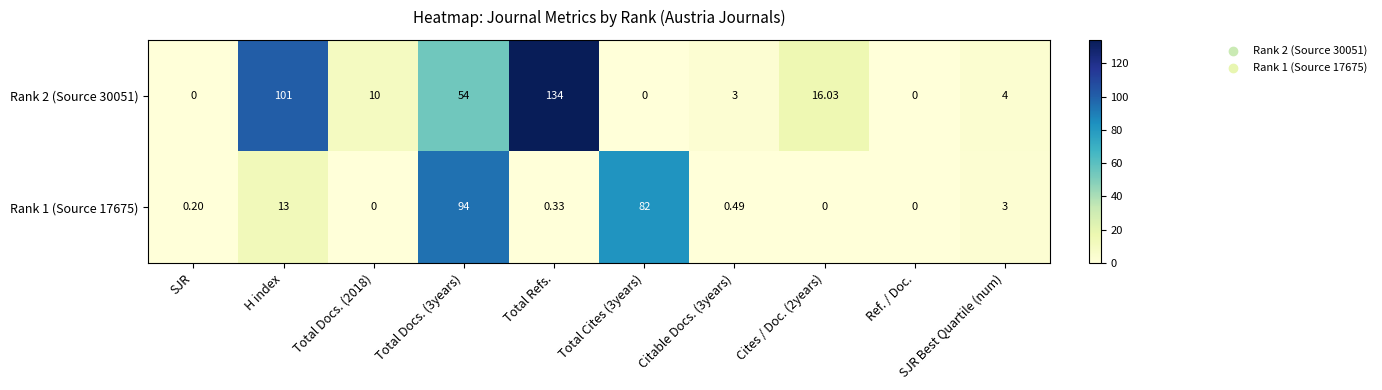

At which label does Rank 2 (Source 30051) reach its peak?

Total Refs.